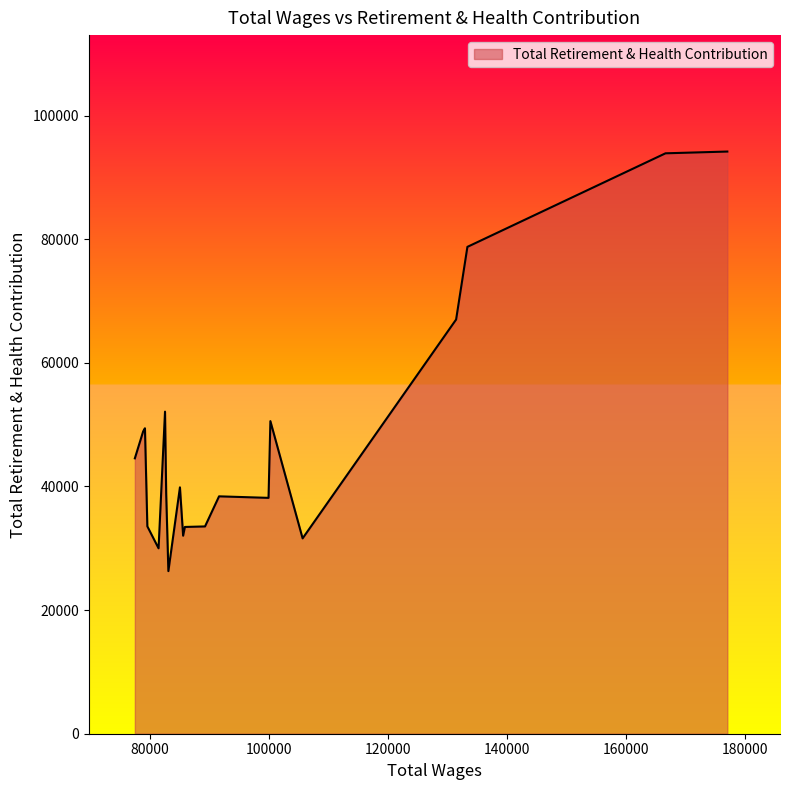

What is the difference between the maximum and minimum values?

67875